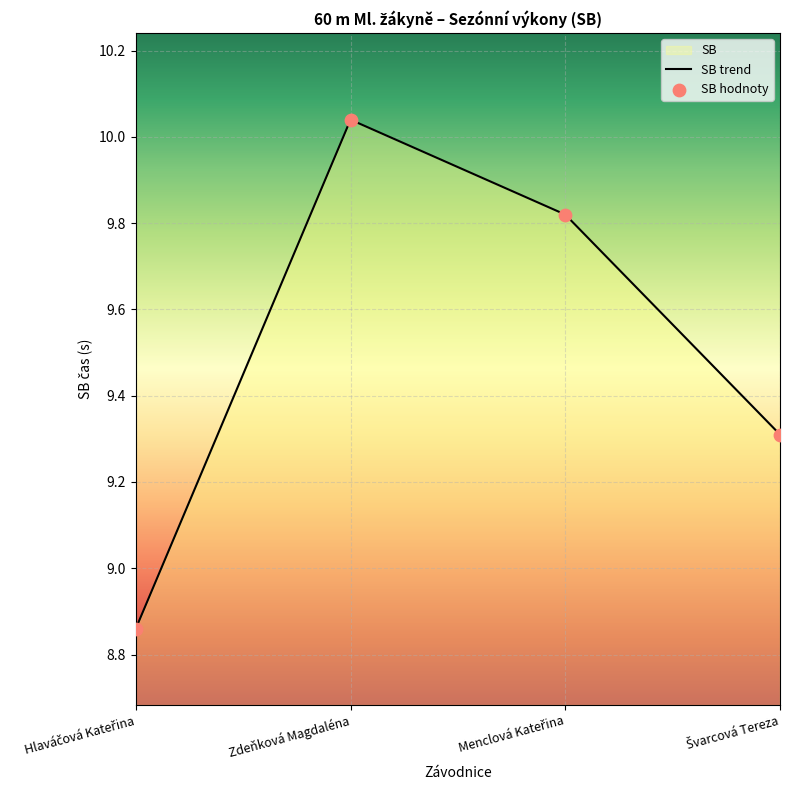

Approximately how many times larger is the value at Švarcová Tereza compared to Zdeňková Magdaléna?

0.9